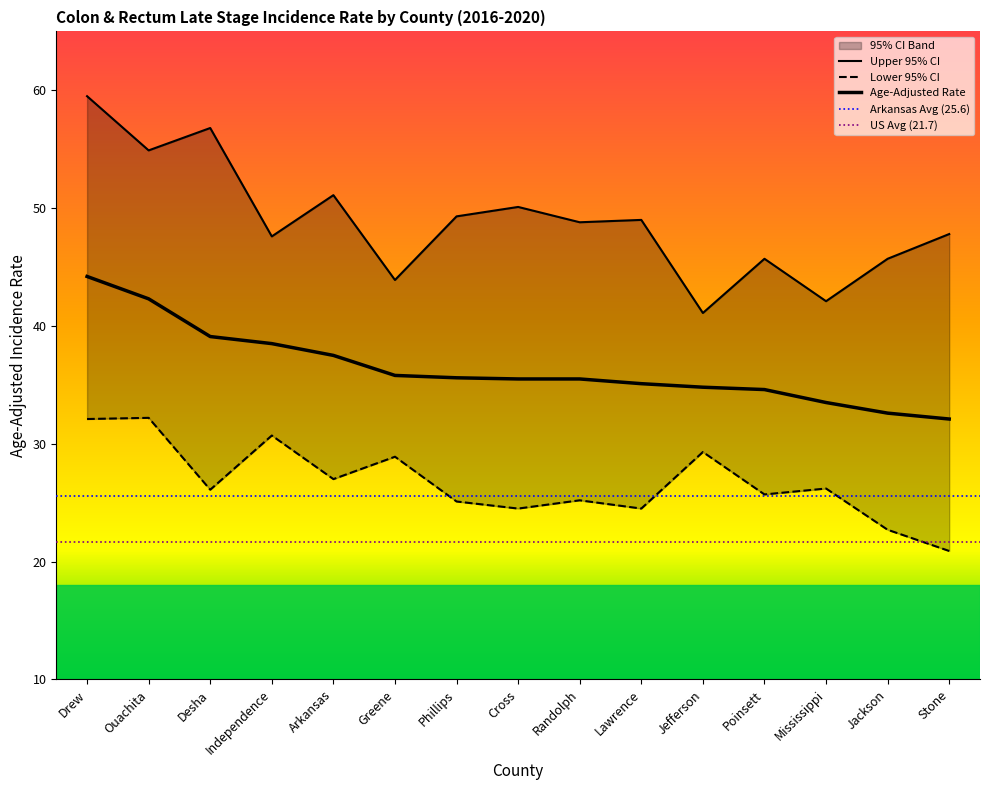

Is it true that Upper 95% CI equals 66.3 at Greene?

False